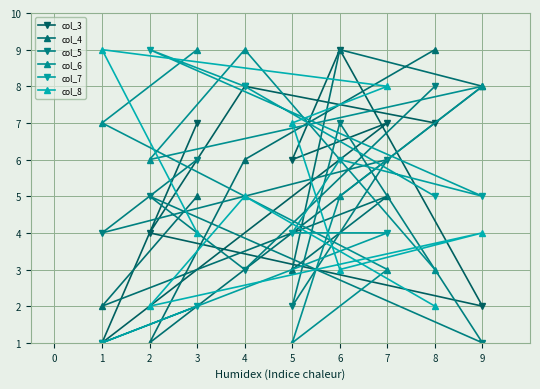

At which label does col_3 reach its peak?

6